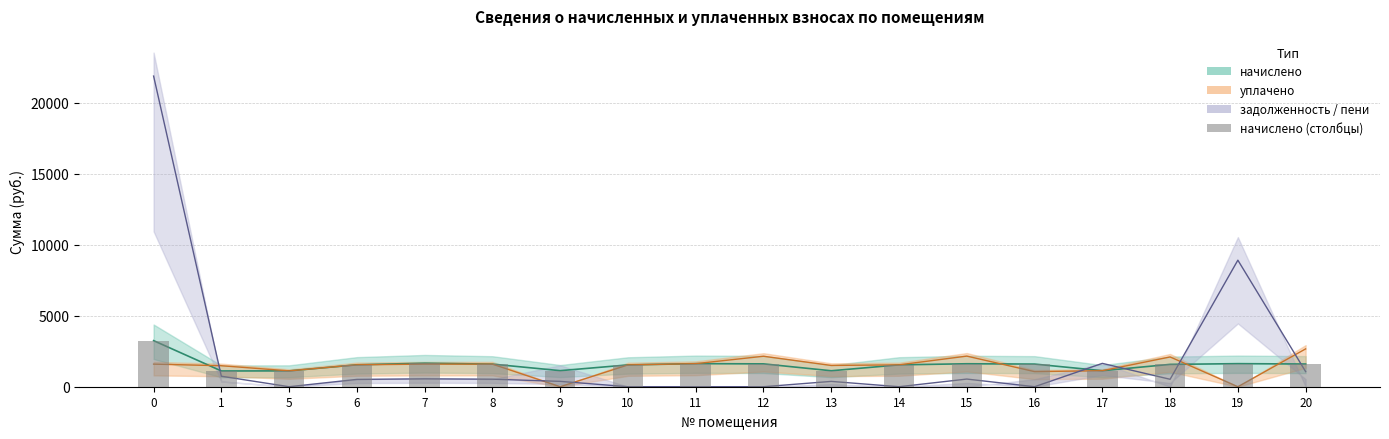

Reading left to right, list all the values displayed in this chart.

0=3248.2	1=1109.8	5=1117.2	6=1544.8	7=1659.2	8=1592.8	9=1131.9	10=1537.5	11=1626.0	12=1611.2	13=1124.5	14=1541.2	15=1618.6	16=1596.5	17=1128.2	18=1574.3	19=1626.0	20=1600.2